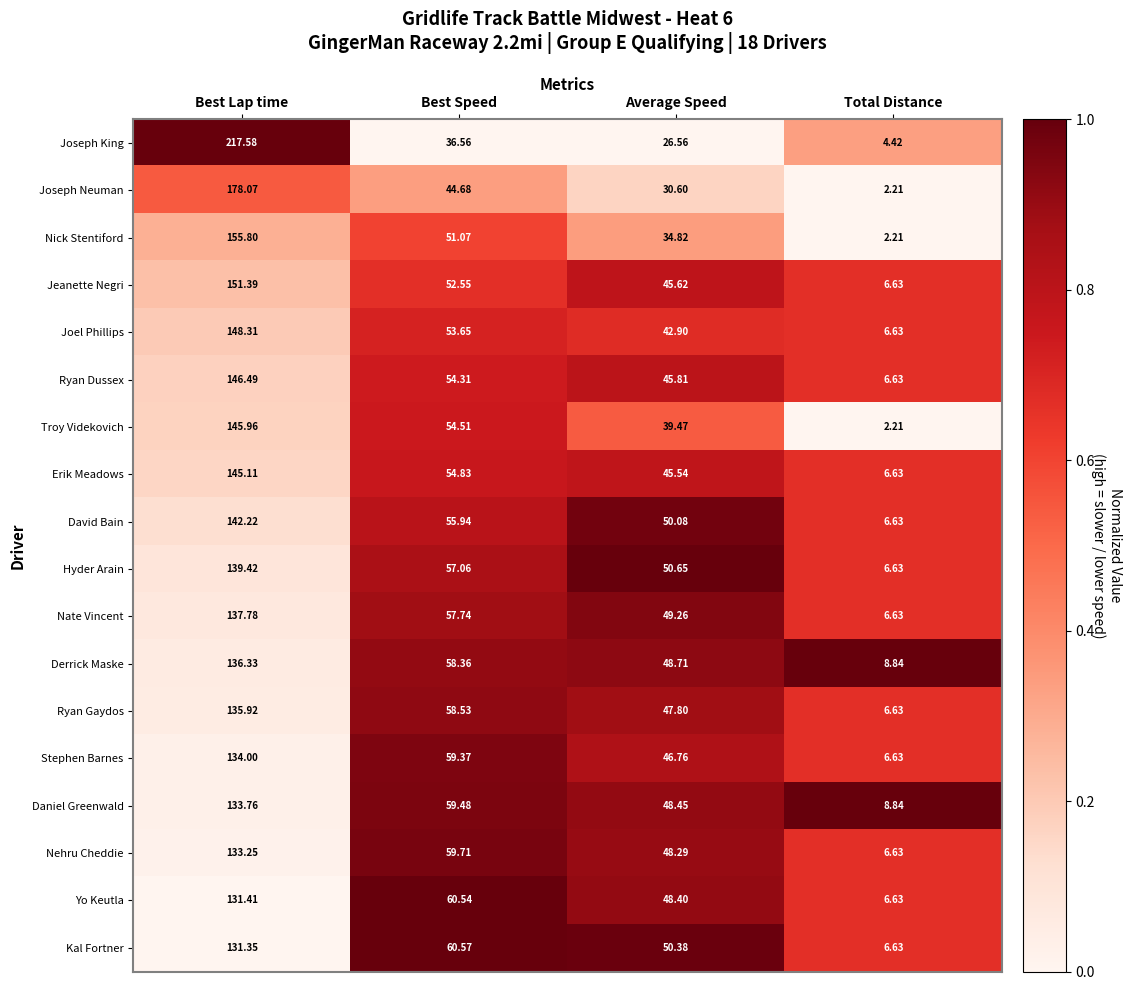

What is the total value across all series at Best Lap time?

2644.2